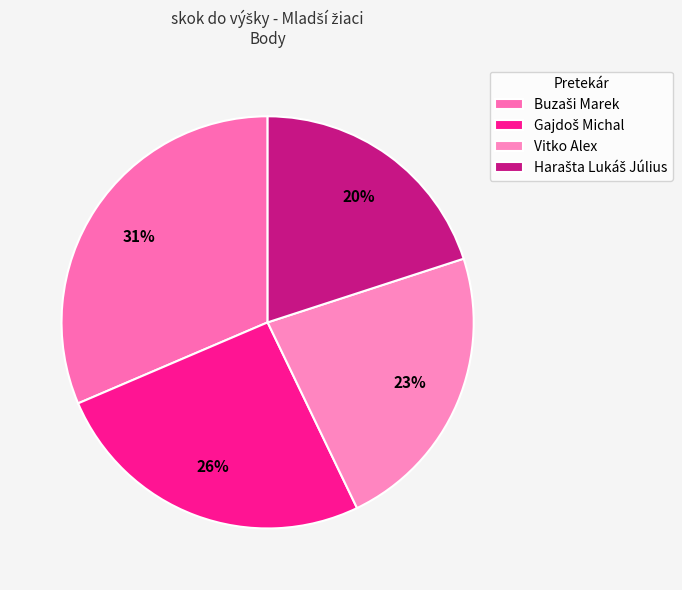

Rank the categories by value from highest to lowest.

Buzaši Marek, Gajdoš Michal, Vitko Alex, Harašta Lukáš Július